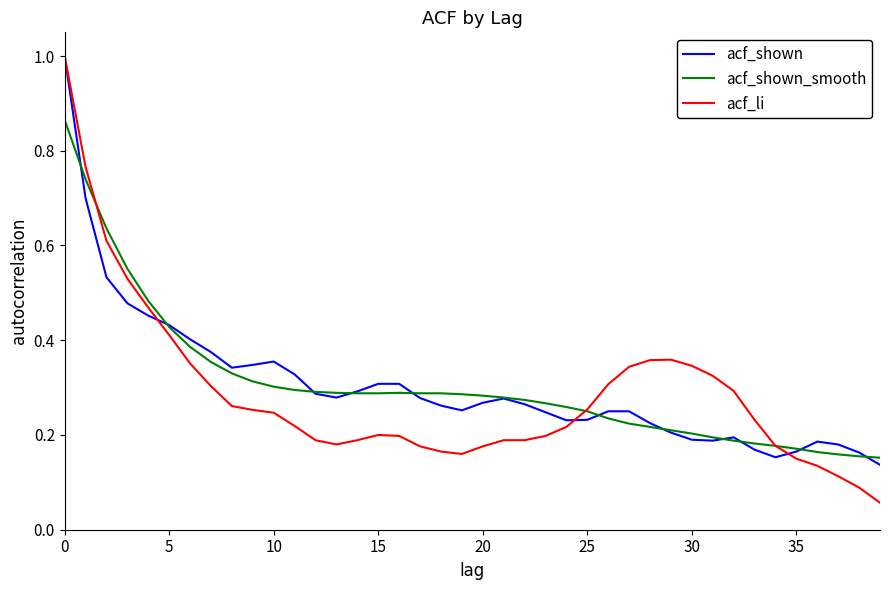

Which series has the widest spread of values?

acf_li